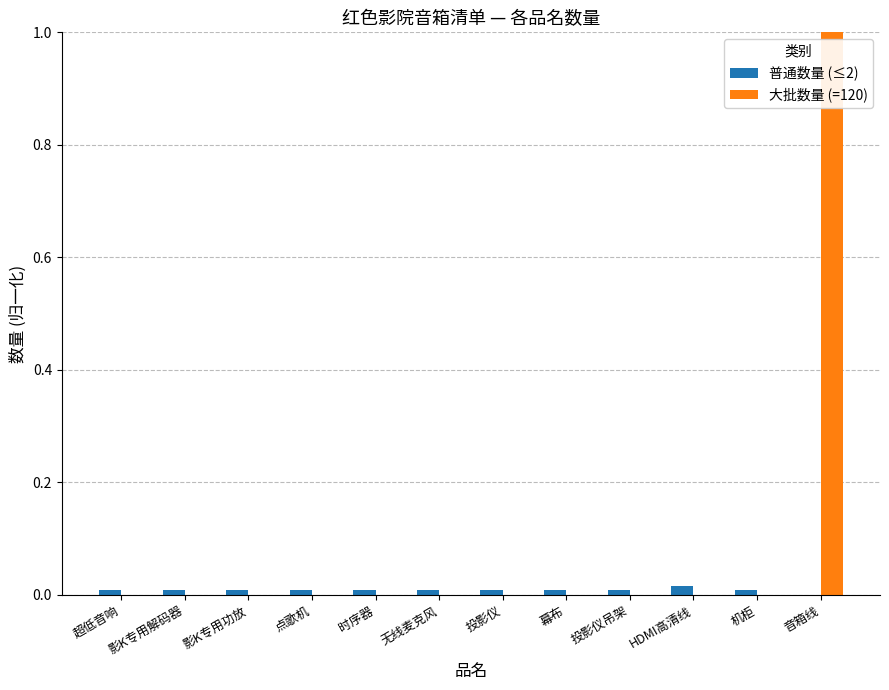

At which category is the sum across all series the highest?

音箱线